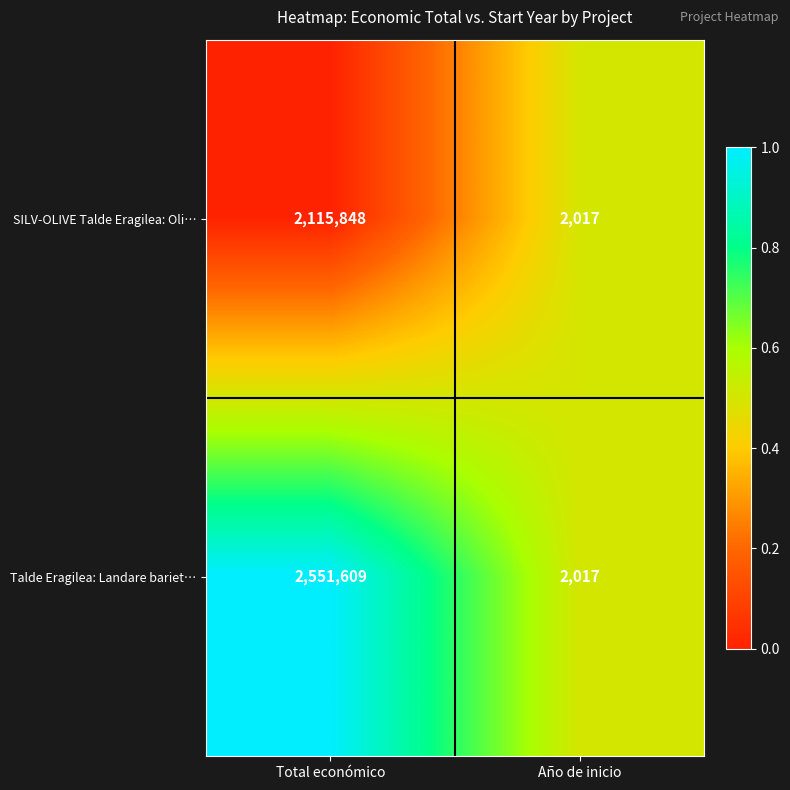

Count the number of categories in the chart.

2